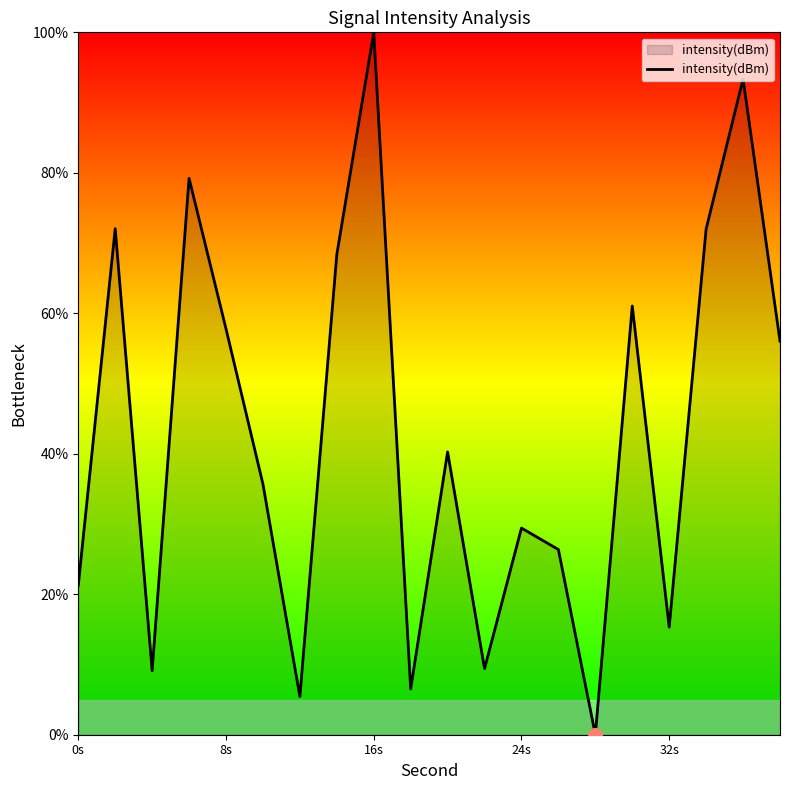

What is the greatest value displayed?

100.0